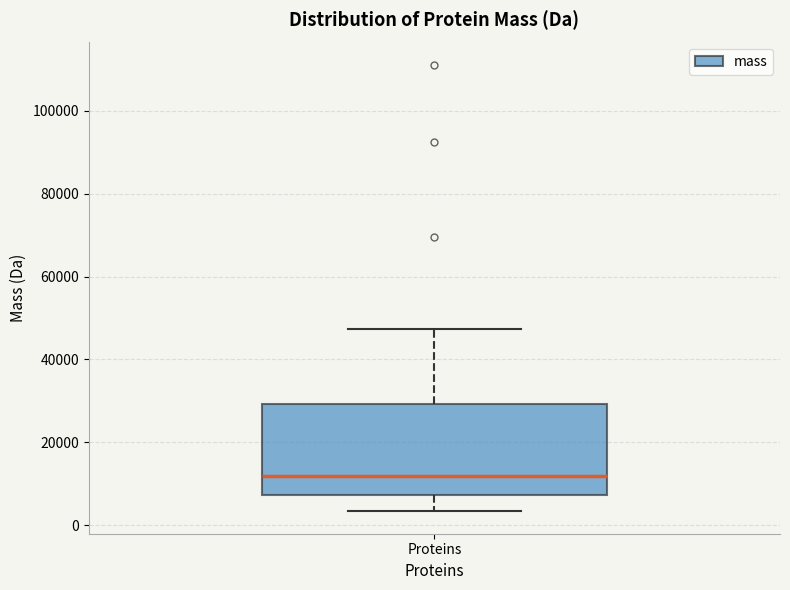

Read this box plot against the y-axis: the position of the median line, the range covered by the box, and the ends of both whiskers. The values are not printed on the chart, so give them approximately, as read against the axis.

median 12000, box 8000 to 30000, whiskers 4000 to 48000